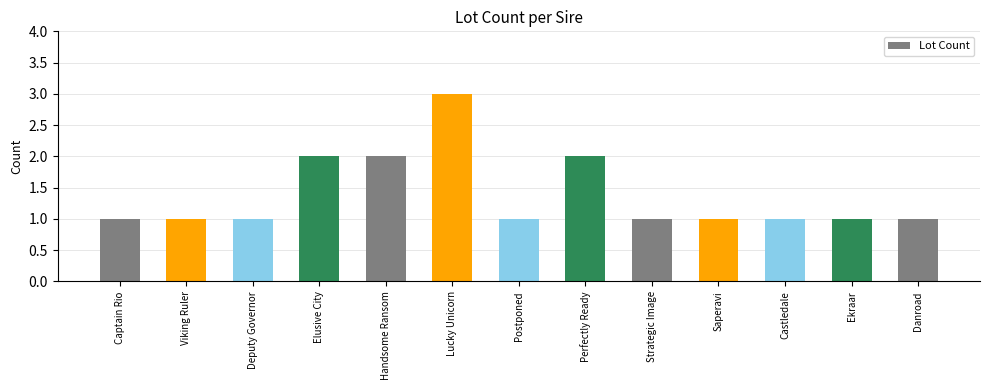

Reading right to left, extract all data points from this chart.

1	1	1	1	1	2	1	3	2	2	1	1	1